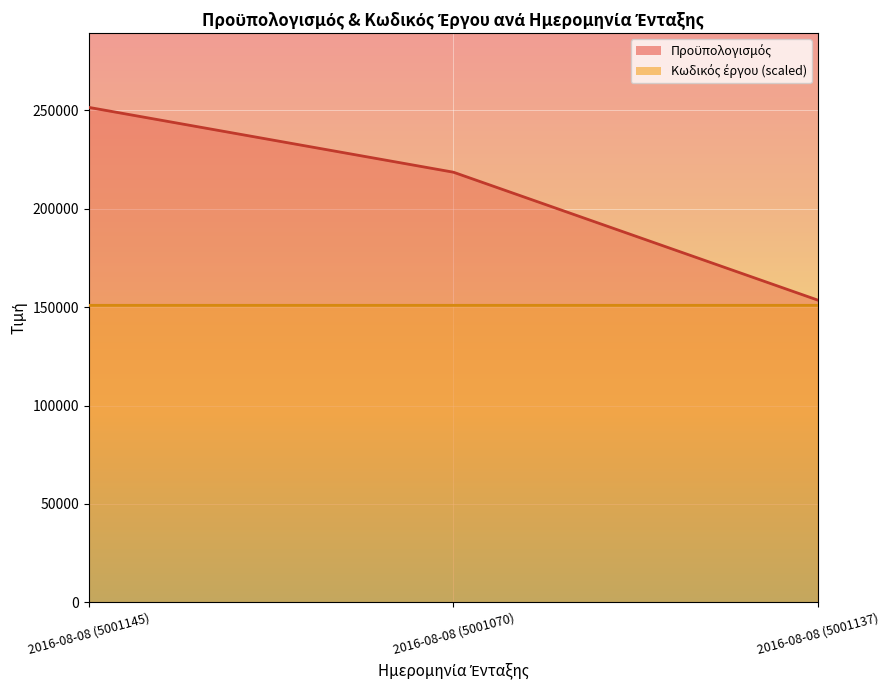

What is the highest value of the Προϋπολογισμός series?

251542.3